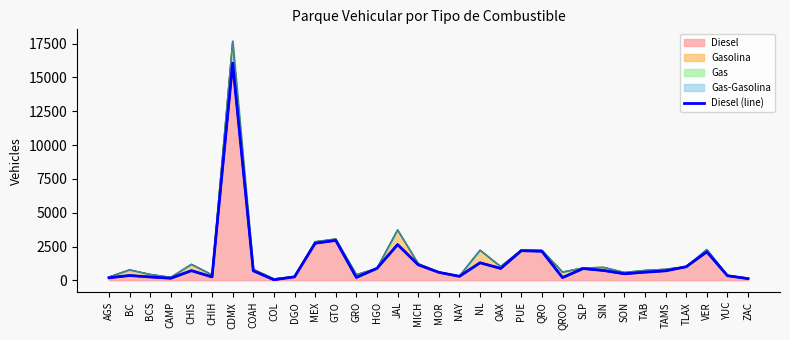

True or false: the data has more than 1 interior local peaks.

True